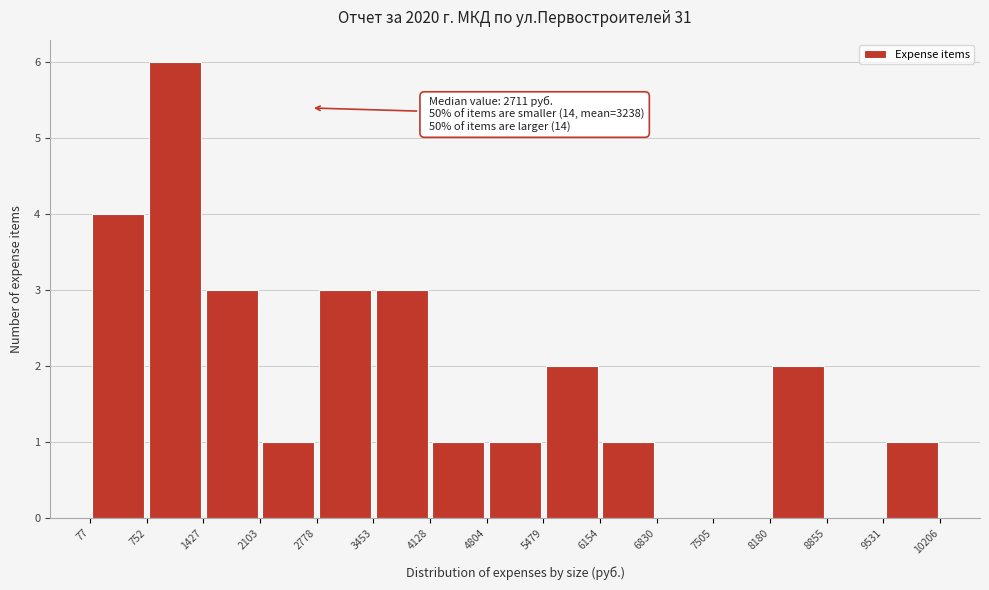

Over which range of the x-axis is the bar tallest?

752 to 1427